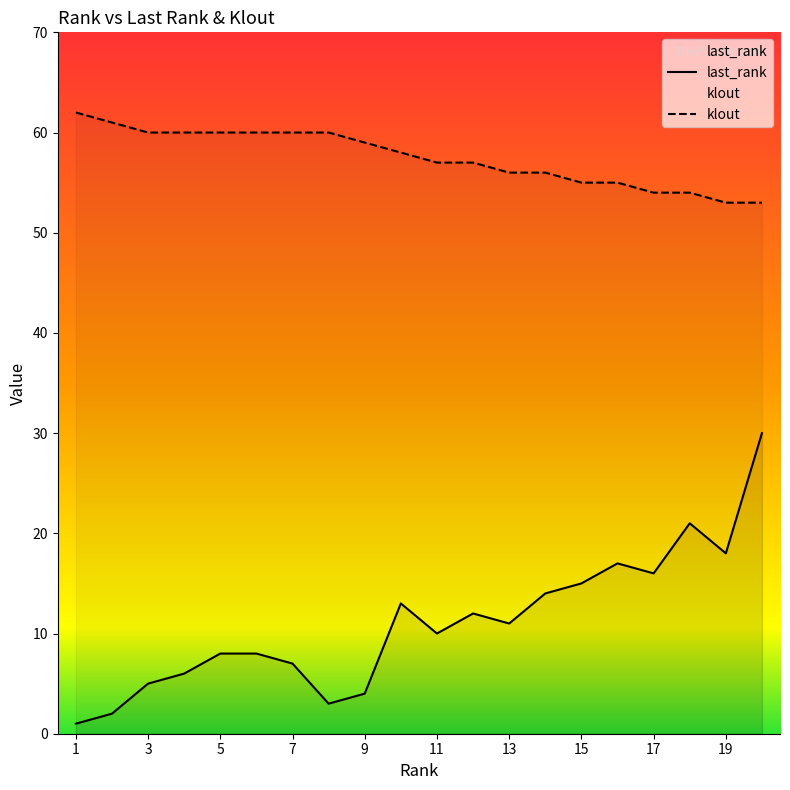

True or false: klout and last_rank intersect in this chart.

False